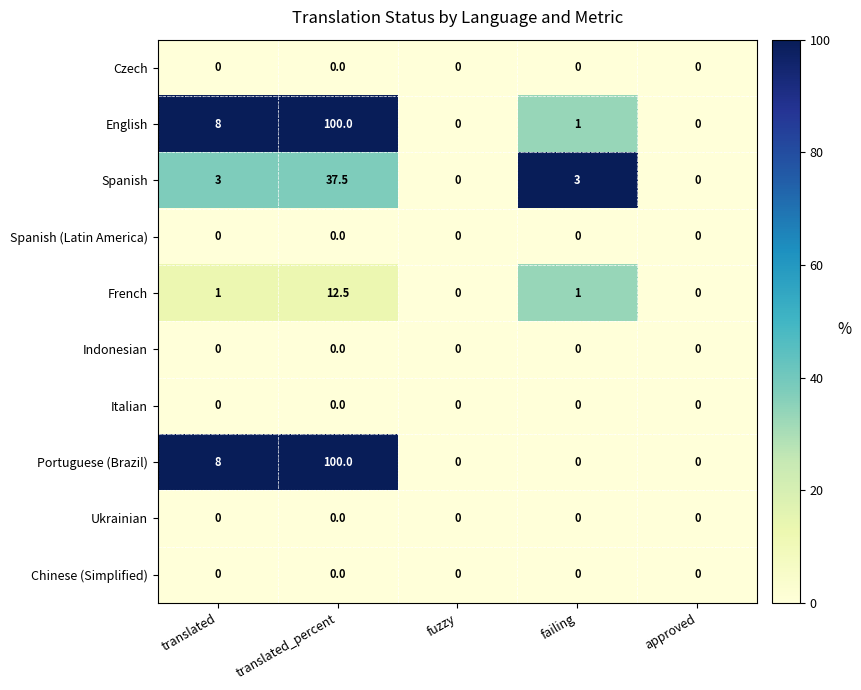

Count the number of data series in this chart.

10